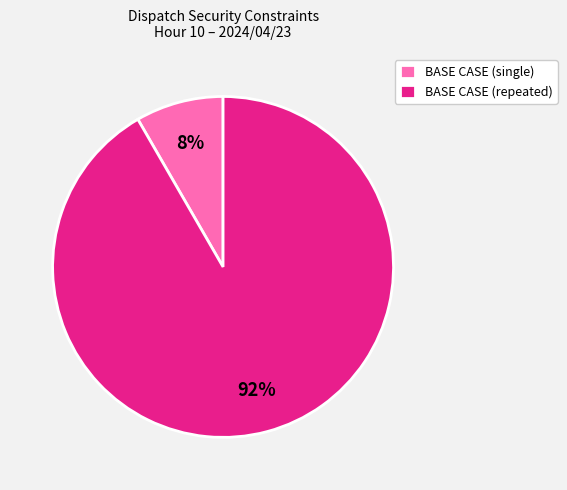

Which category has the biggest portion of the pie?

BASE CASE (repeated)